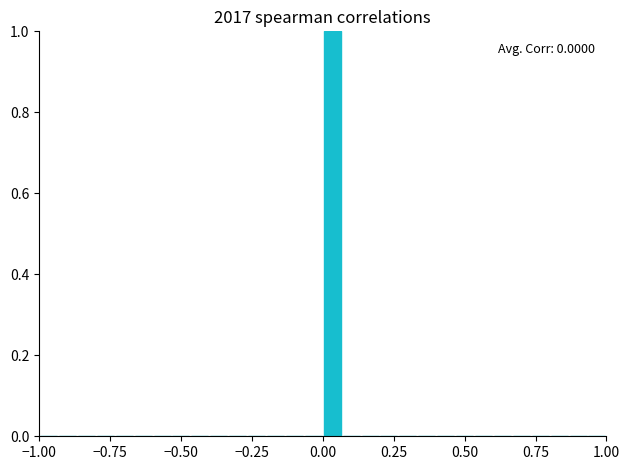

Read against the x-axis, roughly where is the centre of the tallest bar?

0.05